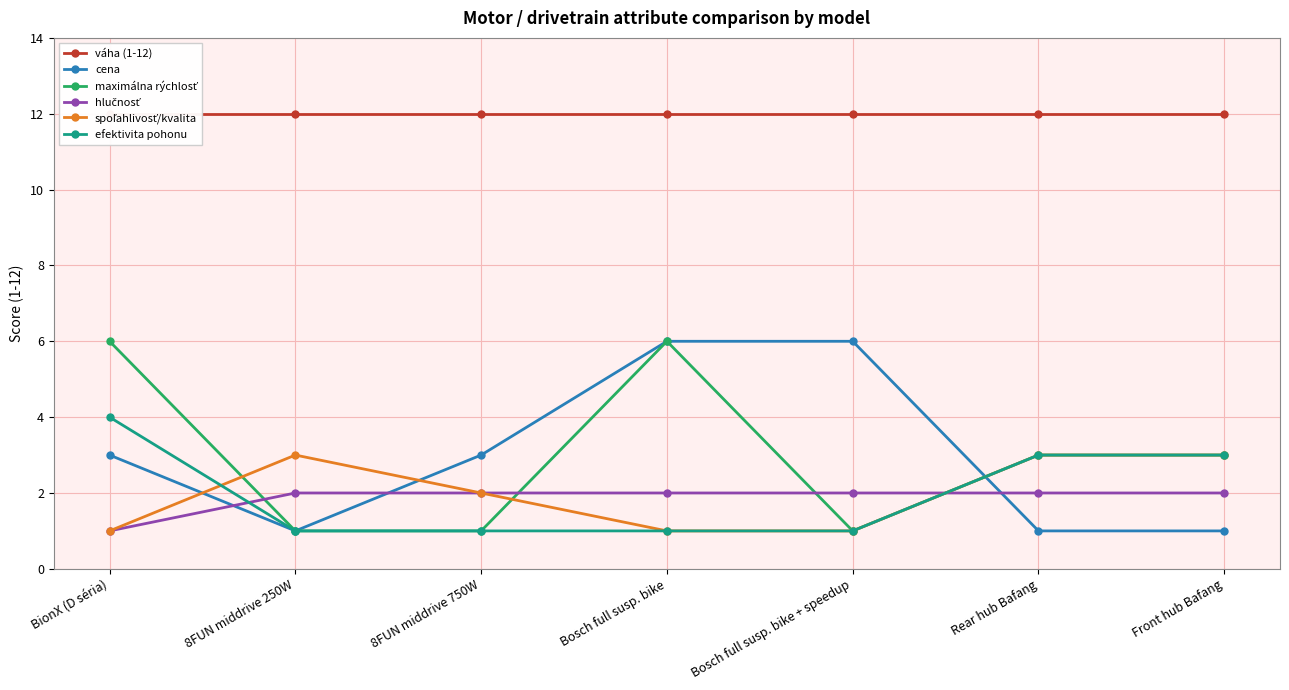

Which series has the largest total across all categories?

váha (1-12)